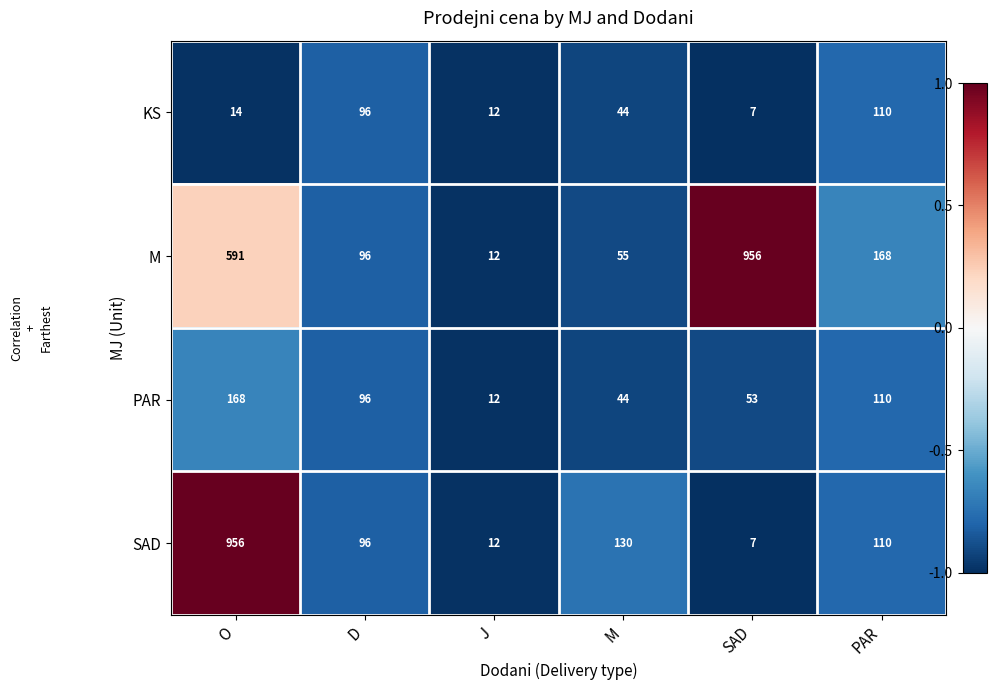

What is the approximate value of M at SAD, to the nearest 100?

1000